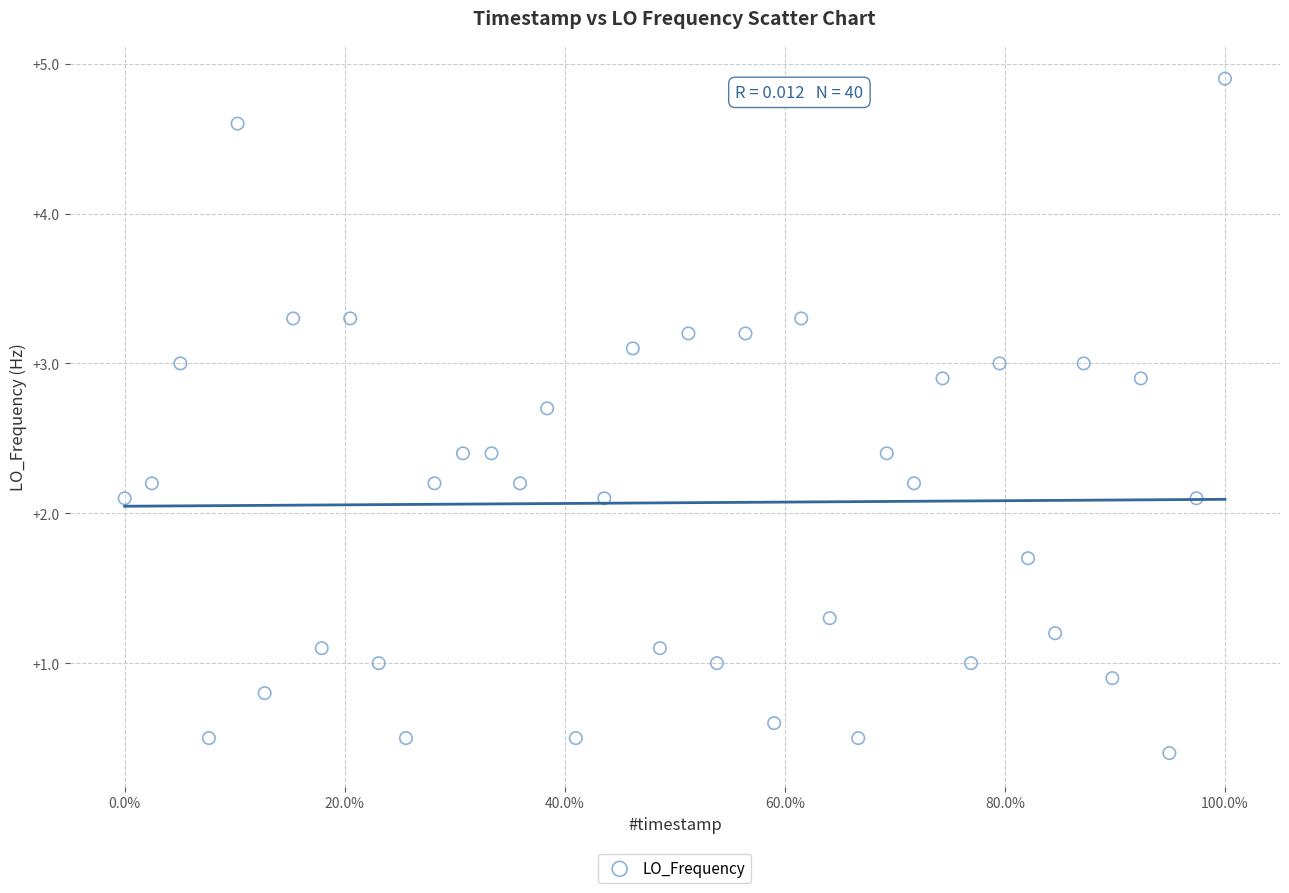

What is the range of X values (max minus min)?

1.0